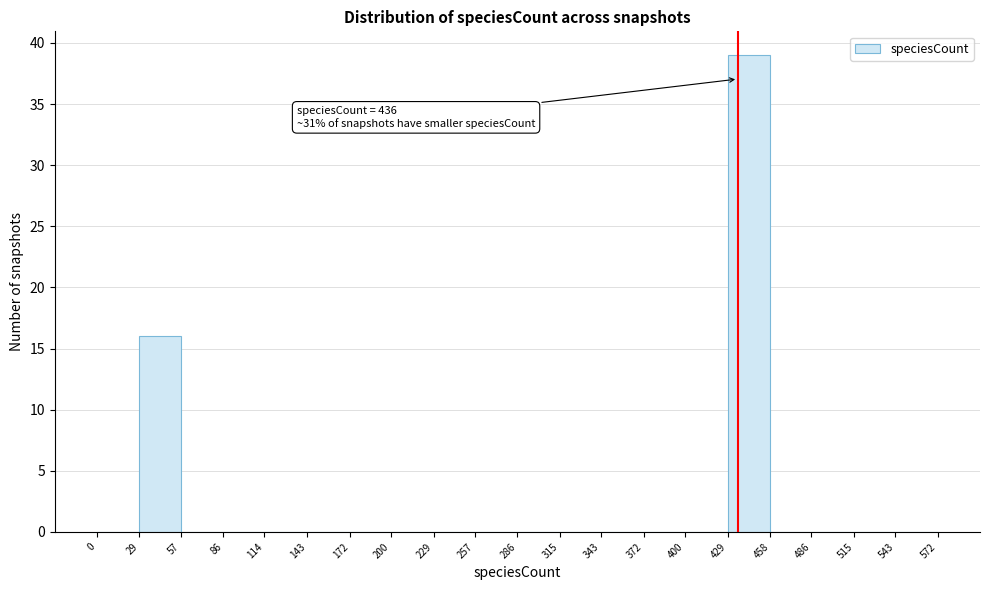

Over which range of the x-axis is the bar tallest?

429 to 458